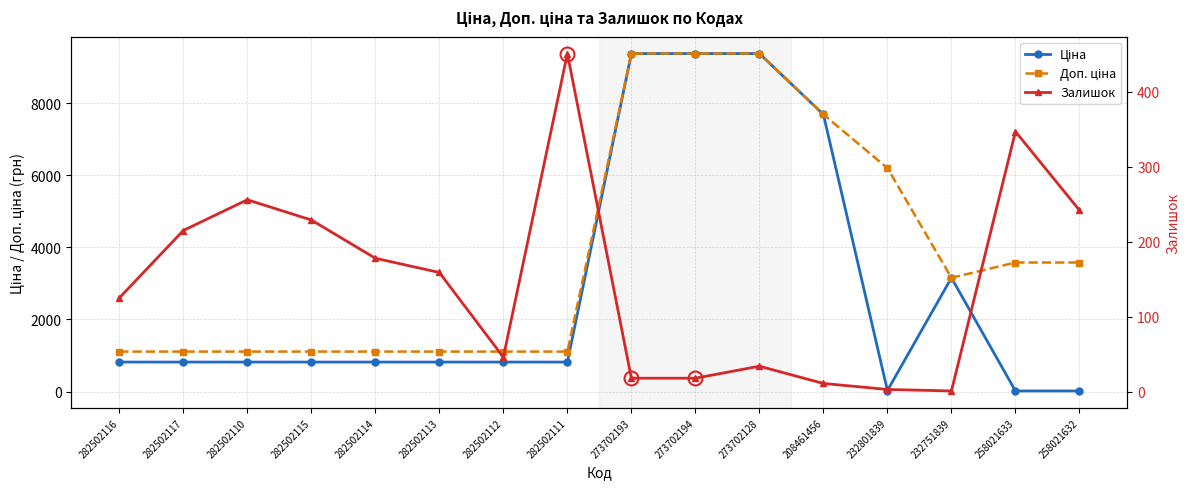

Does the chart display data point markers on the line(s)?

Yes